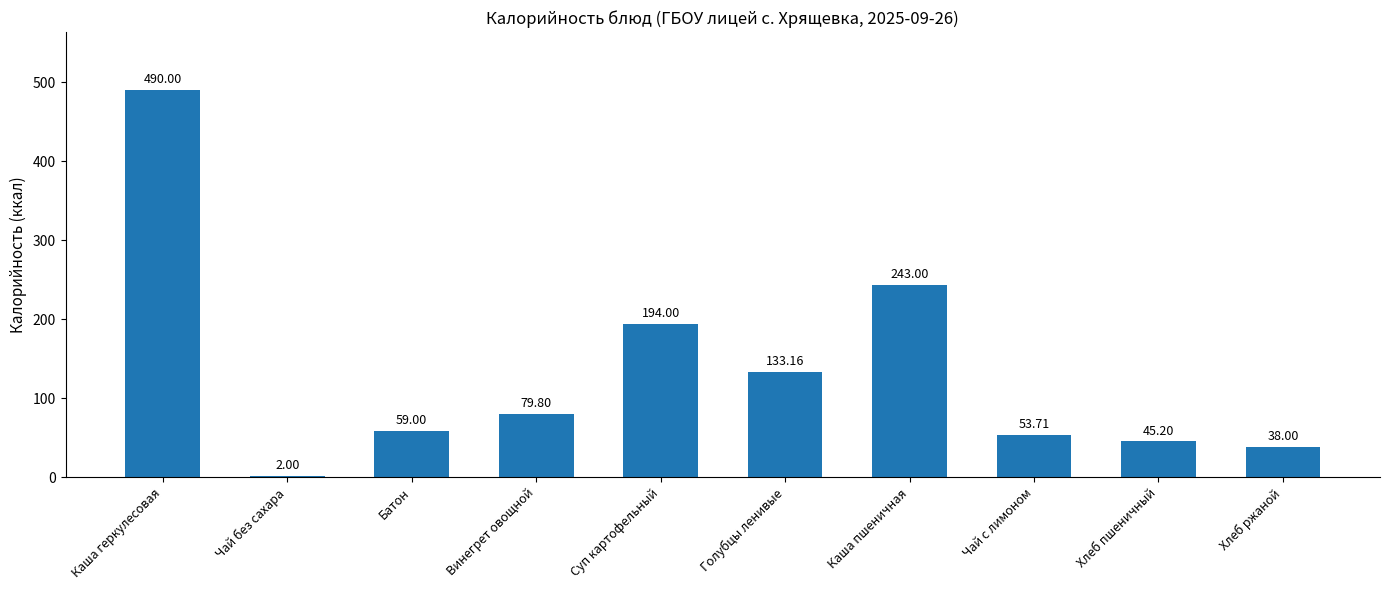

Approximately how many times larger is the value at Каша геркулесовая compared to Каша пшеничная?

2.0